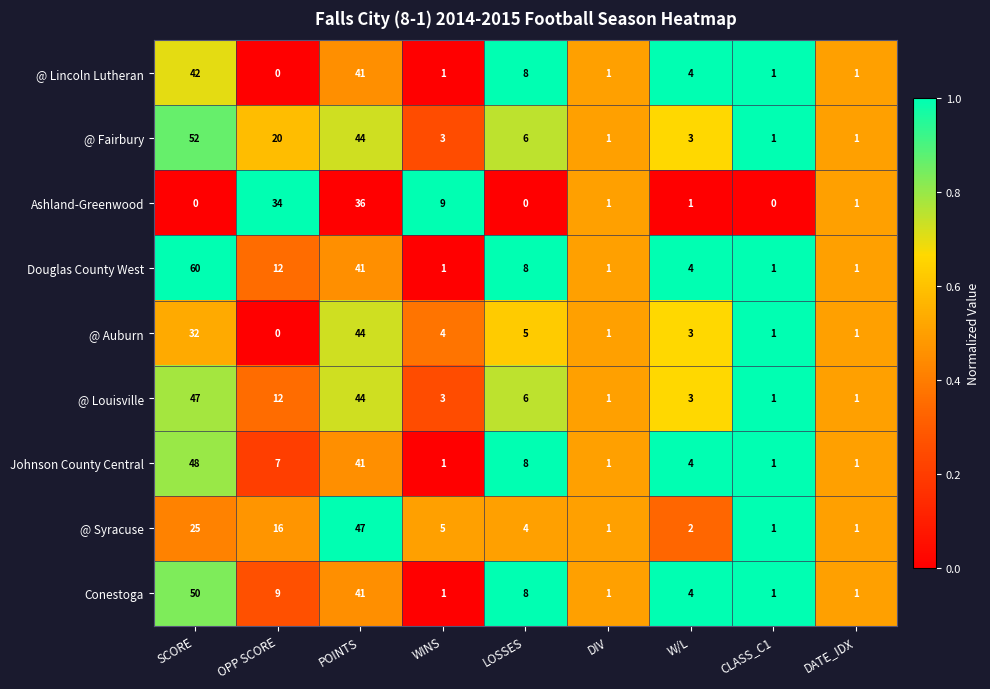

Between WINS and CLASS_C1, which series saw the biggest shift?

Ashland-Greenwood